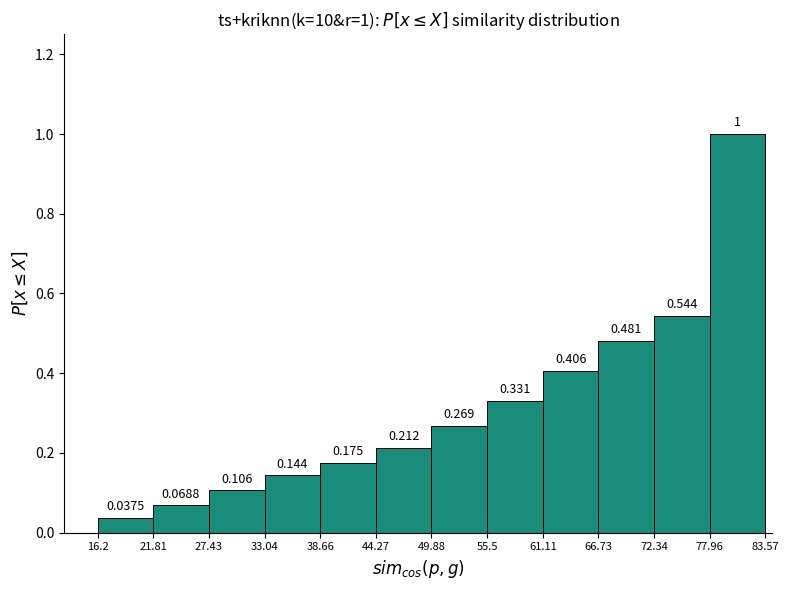

Which range on the x-axis has the tallest bar?

77.96 to 83.57